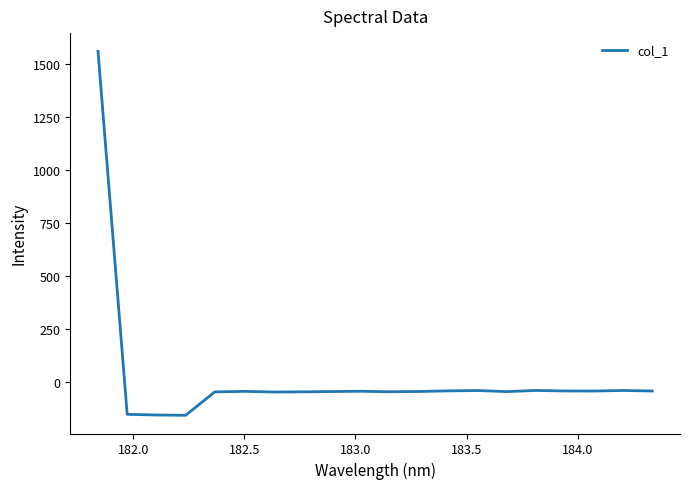

What is the greatest value displayed?

1559.3